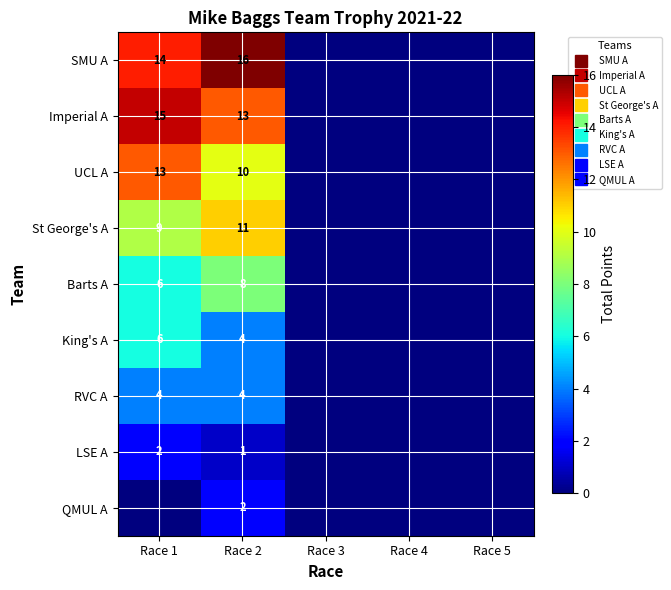

The value of LSE A at Race 2 is 1. True or false?

True